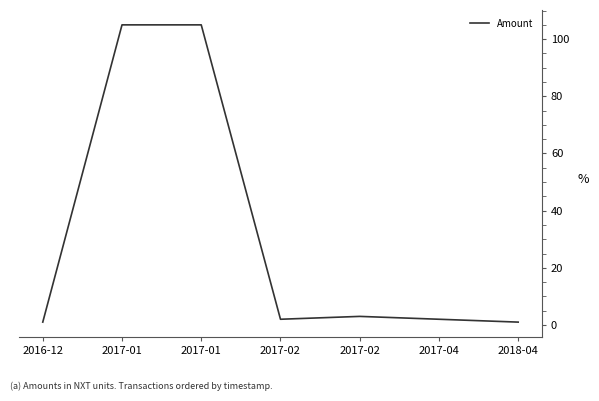

Where does the data first go above 2?

2017-01